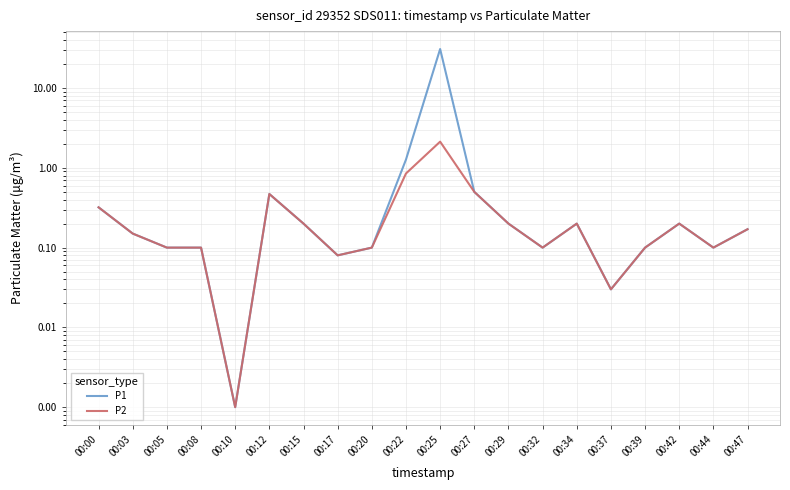

True or false: P2 and P1 cross at least once.

False